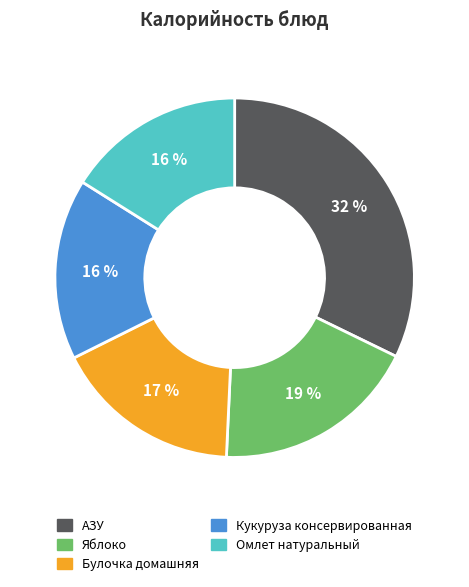

Does any single category account for the majority?

No